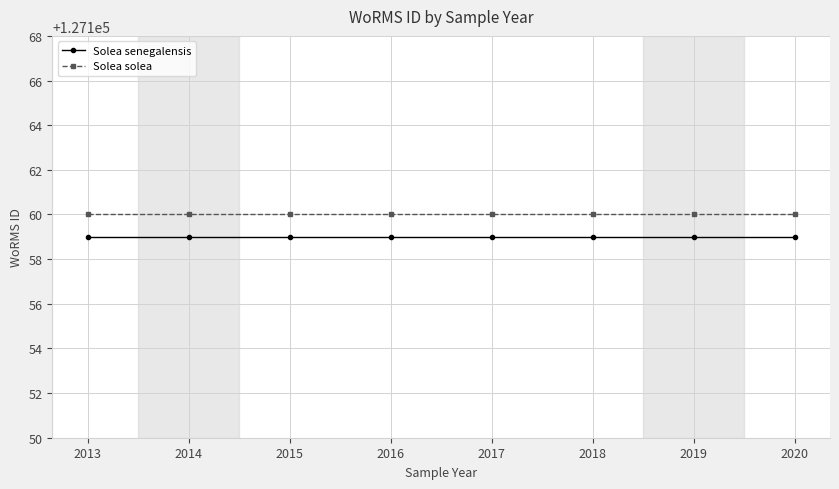

Rank the series at 2014 from lowest to highest value.

Solea senegalensis, Solea solea